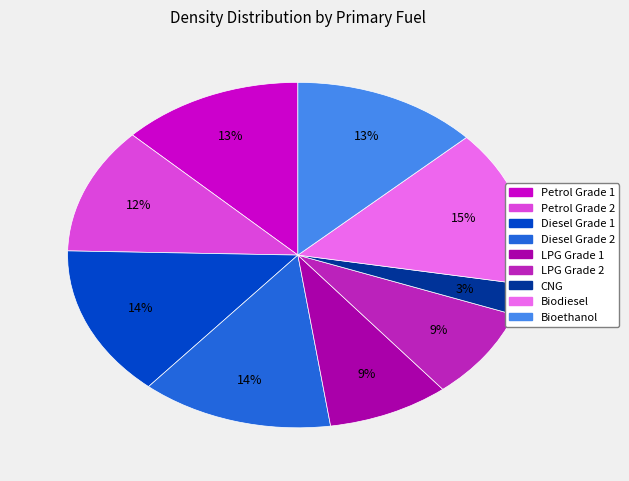

Between LPG Grade 1 and Petrol Grade 1, which is larger?

Petrol Grade 1